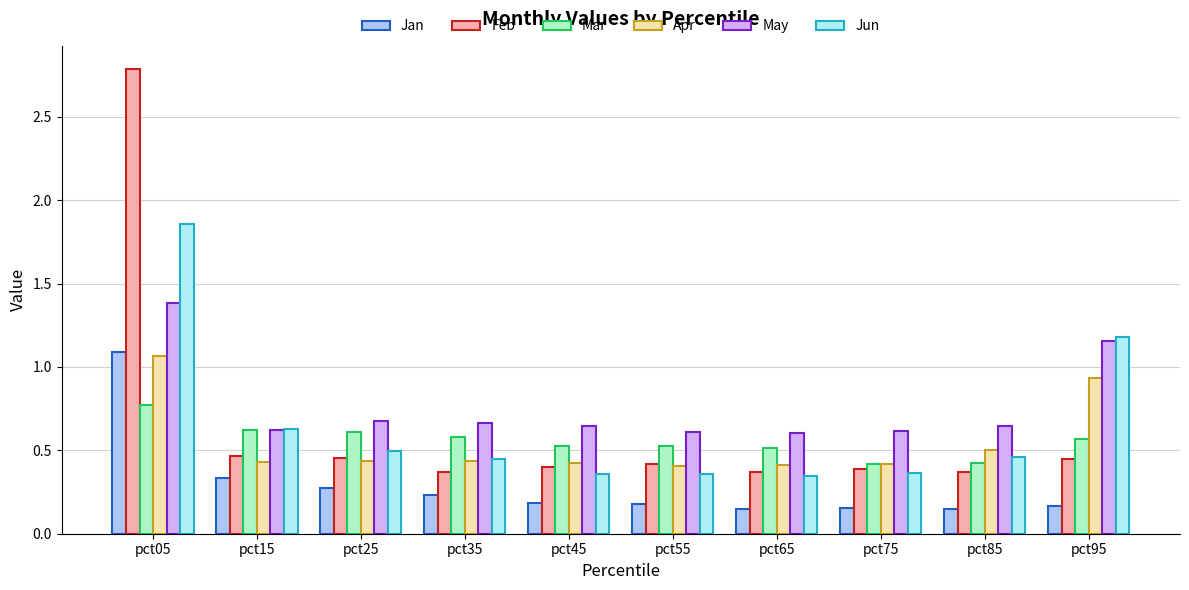

How many bars are there in each group?

6